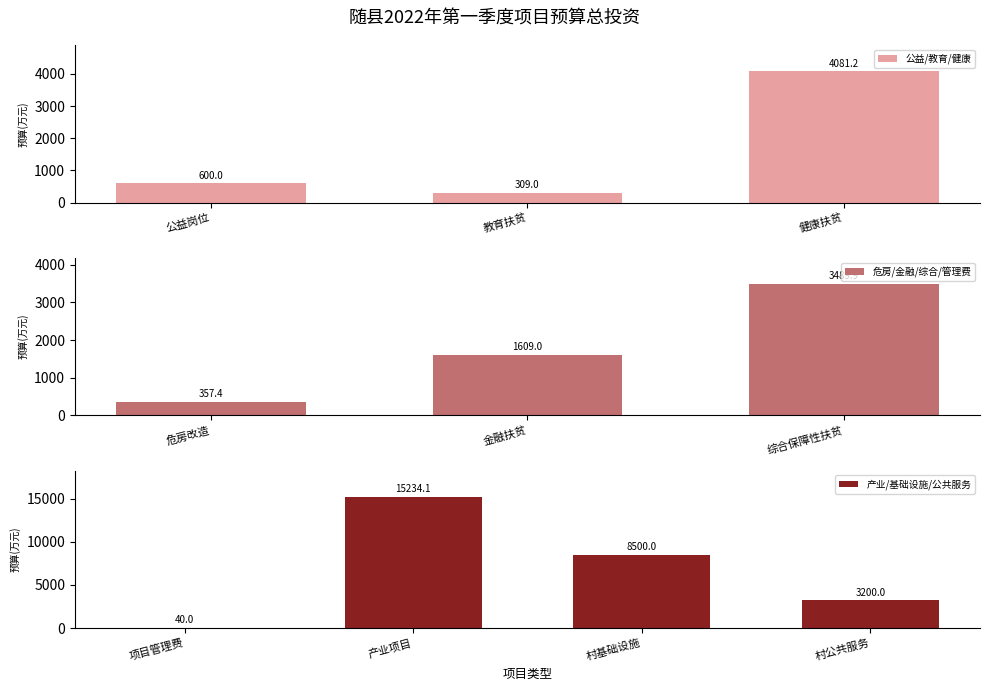

What is the change in value from 健康扶贫 to 金融扶贫?

-2472.2